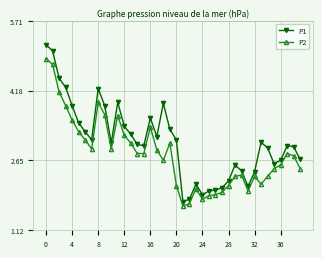

Which series has the largest range (max minus min)?

P1